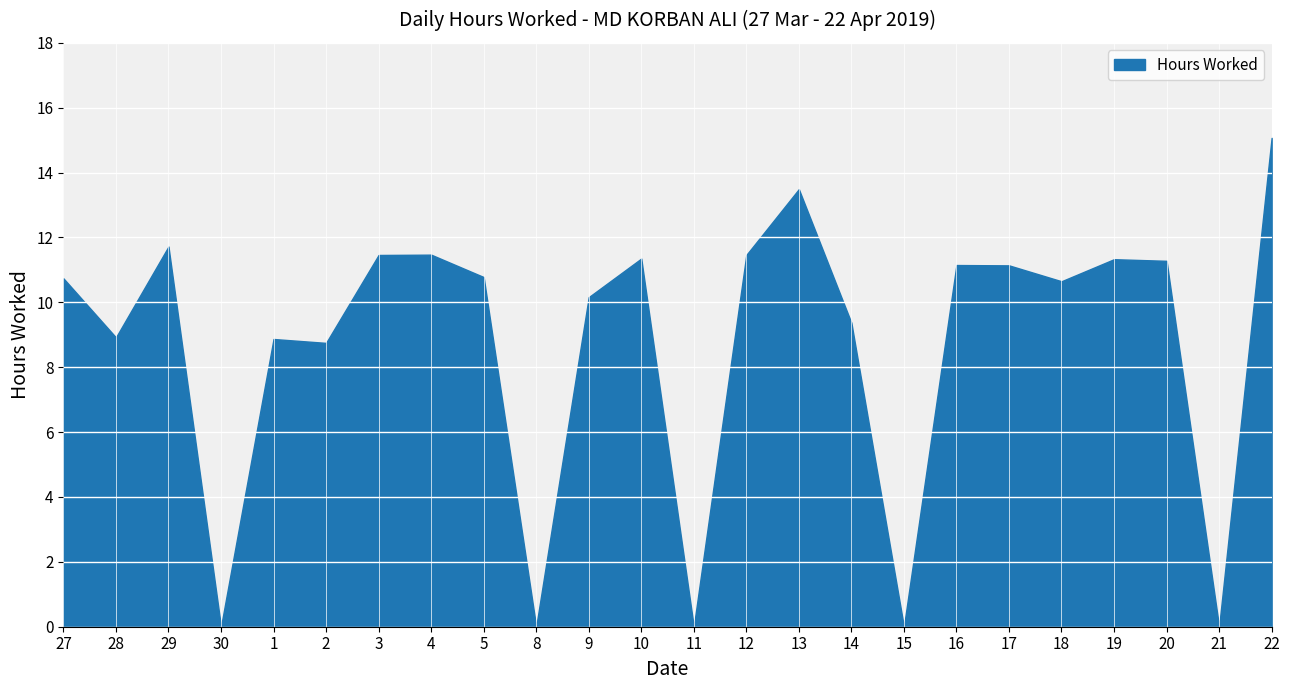

The value at 1 is 8.9. True or false?

True